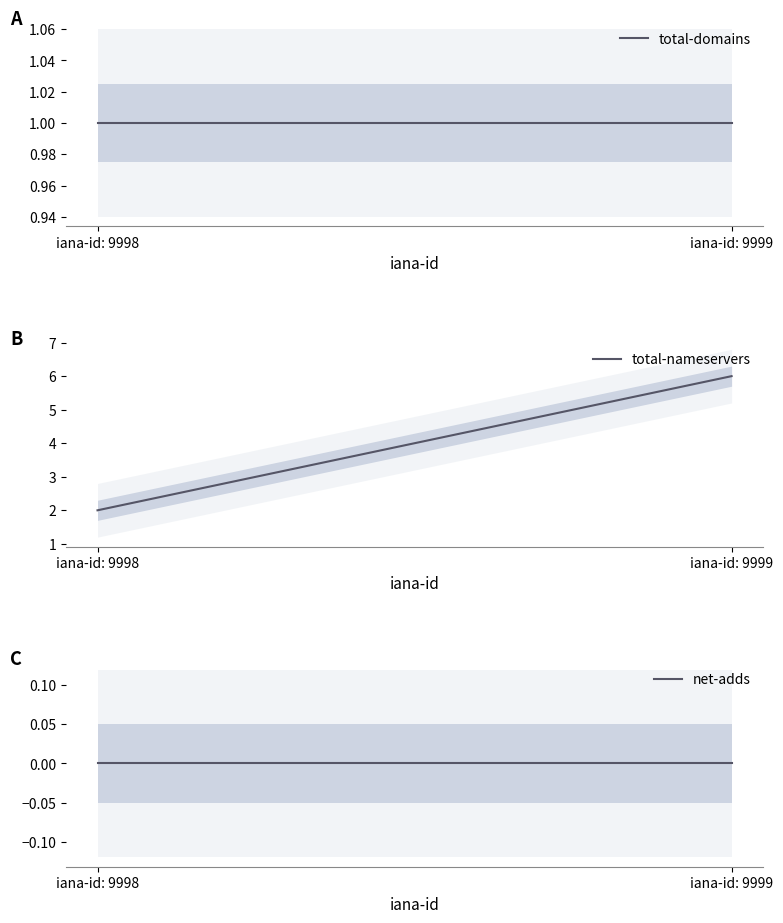

What is the spread (max minus min) of values at iana-id: 9998?

2